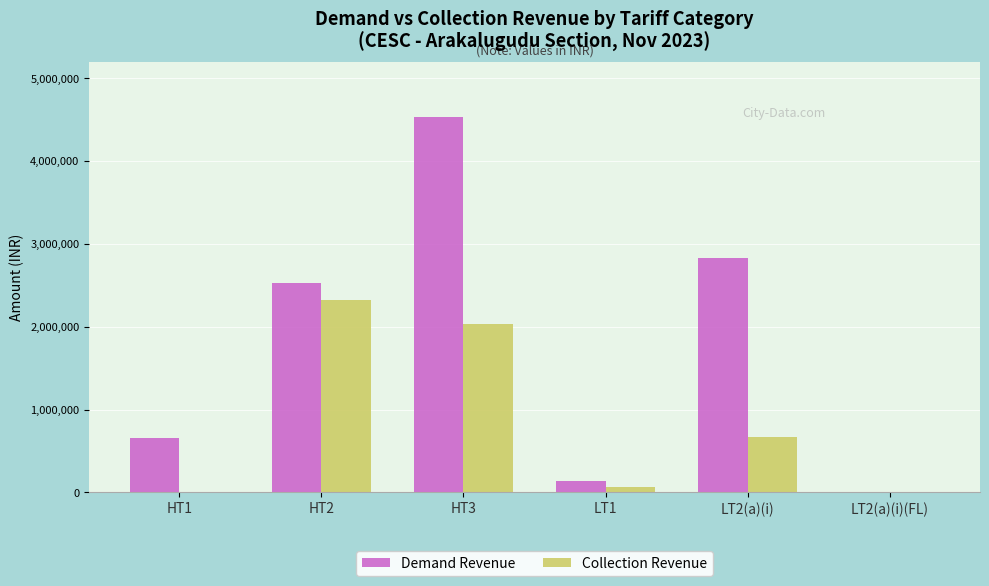

Which category has the highest value in the Demand Revenue series?

HT3